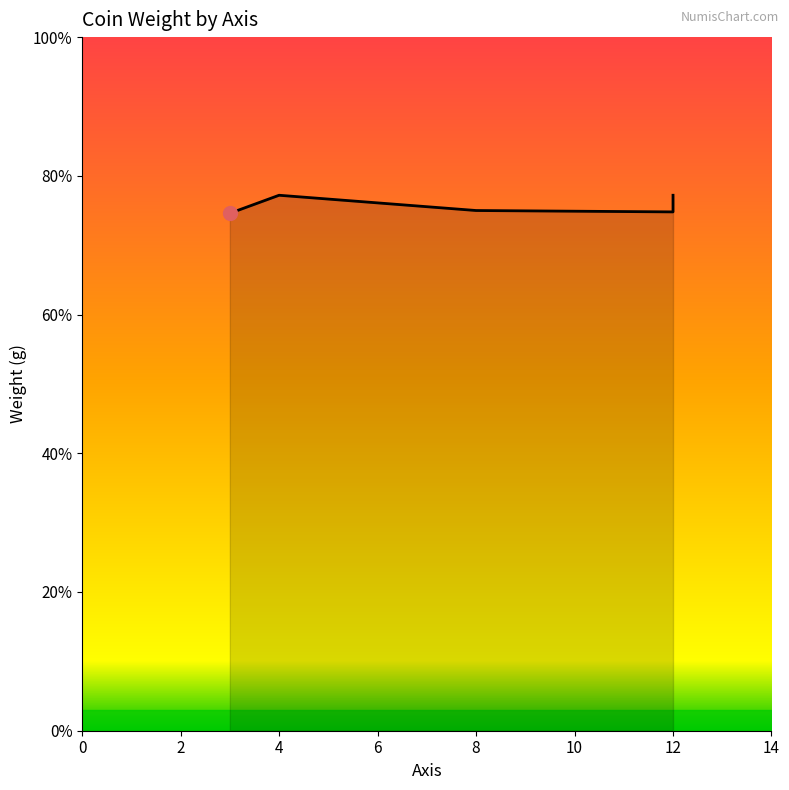

True or false: the data shows 6.4 at 12.

False